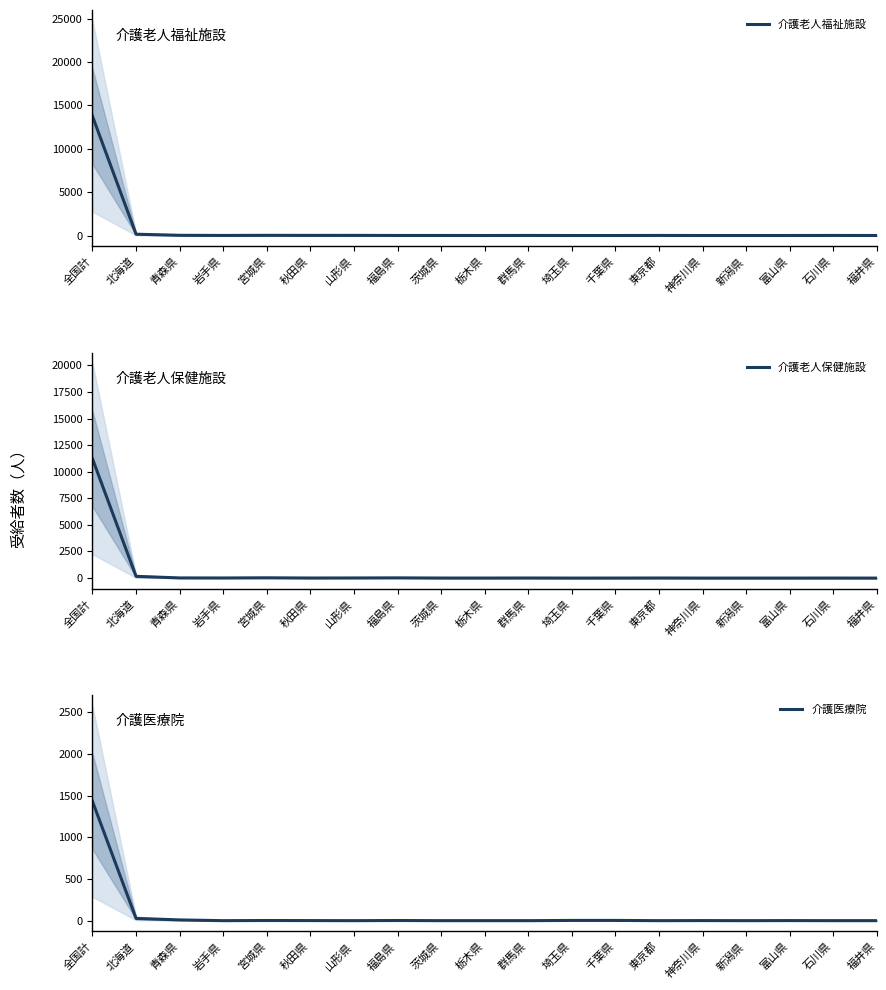

Which category has the lowest value in the 介護老人福祉施設 series?

埼玉県